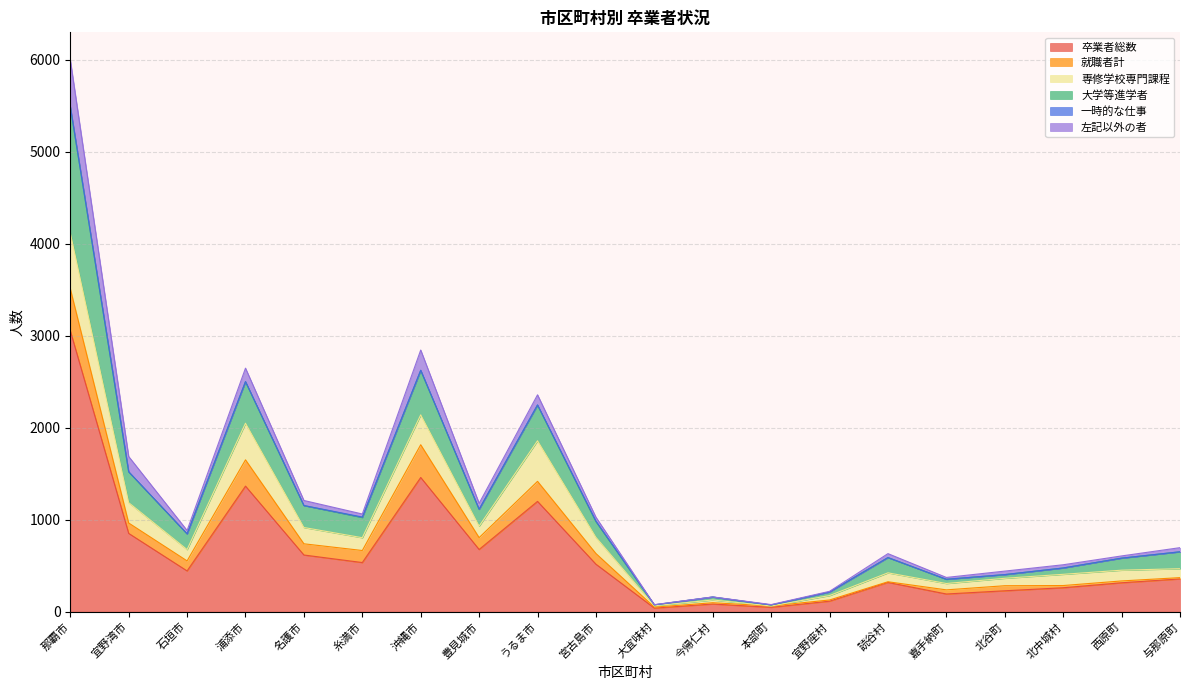

Reading right to left, transcribe all the data shown in this chart.

卒業者総数: 356	314	260	227	192	318	114	47	83	39	516	1199	676	1459	534	616	1365	443	851	3055
就職者計: 14	20	24	55	45	7	13	15	14	10	116	218	129	356	131	122	286	109	113	458
専修学校専門課程: 97	117	122	81	69	97	48	0	30	15	176	441	125	325	139	177	398	123	221	606
大学等進学者: 184	131	69	40	46	166	39	10	32	10	171	387	183	483	220	239	452	171	336	1374
一時的な仕事: 0	0	0	0	0	0	0	1	0	0	6	4	0	3	5	0	1	0	0	0
左記以外の者: 45	24	35	38	20	43	7	4	1	2	42	109	65	219	33	55	146	37	166	507